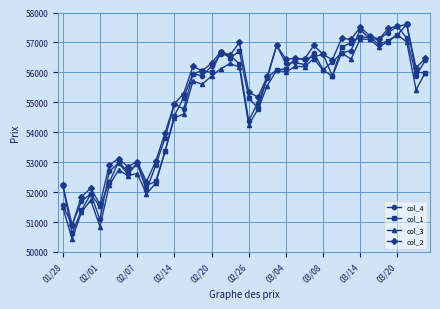

What is the value of the col_1 point at the 7th from the left?

53010